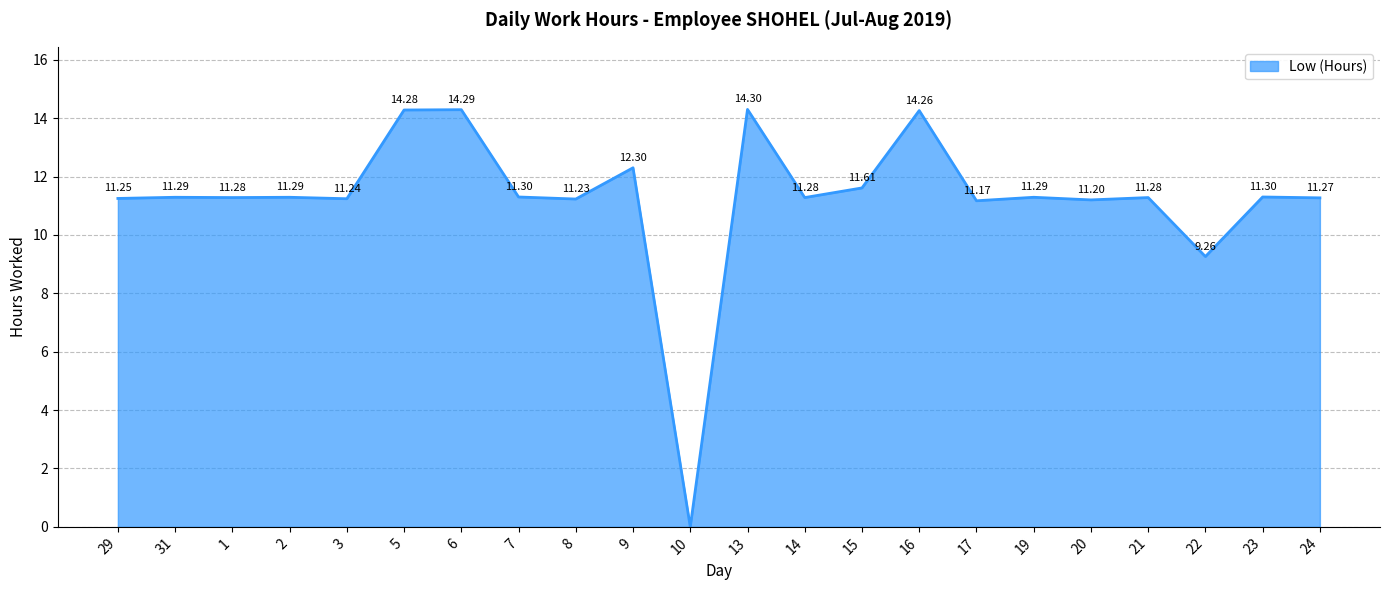

What is the difference between the maximum and minimum values?

14.3